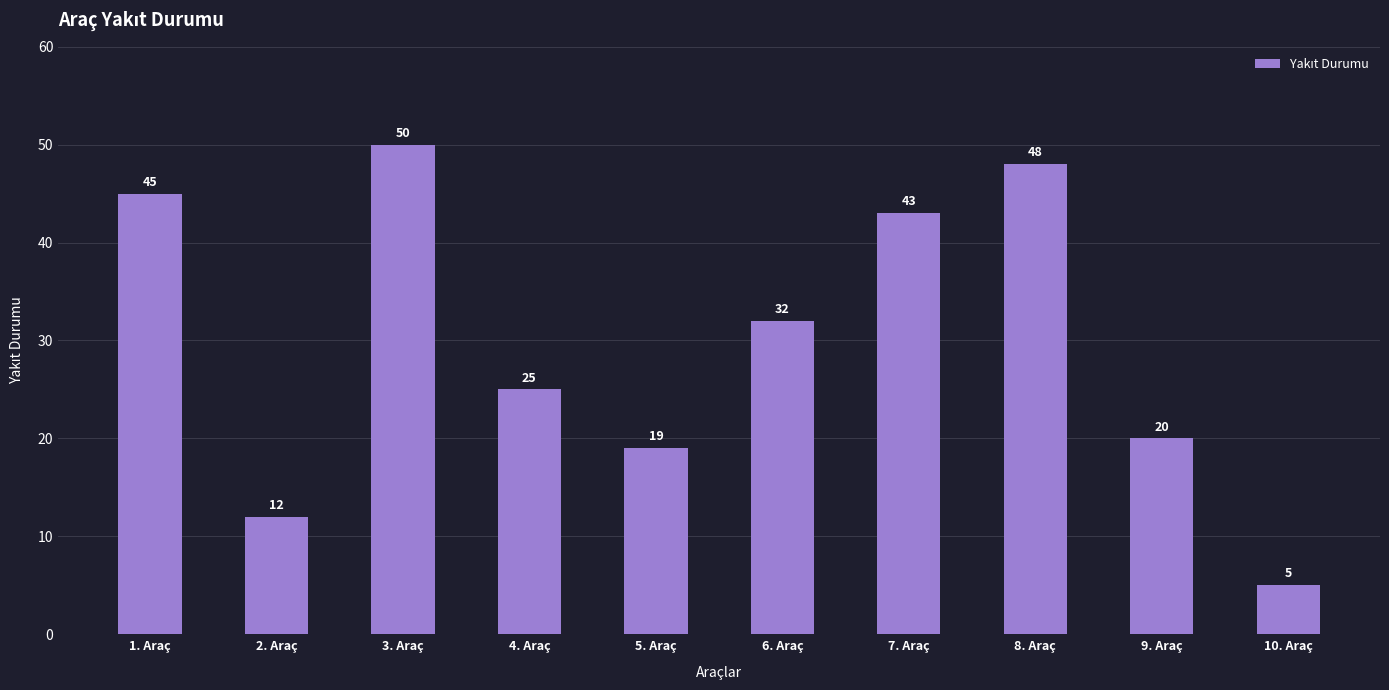

What value does the data have at 6. Araç, to the nearest 10?

30